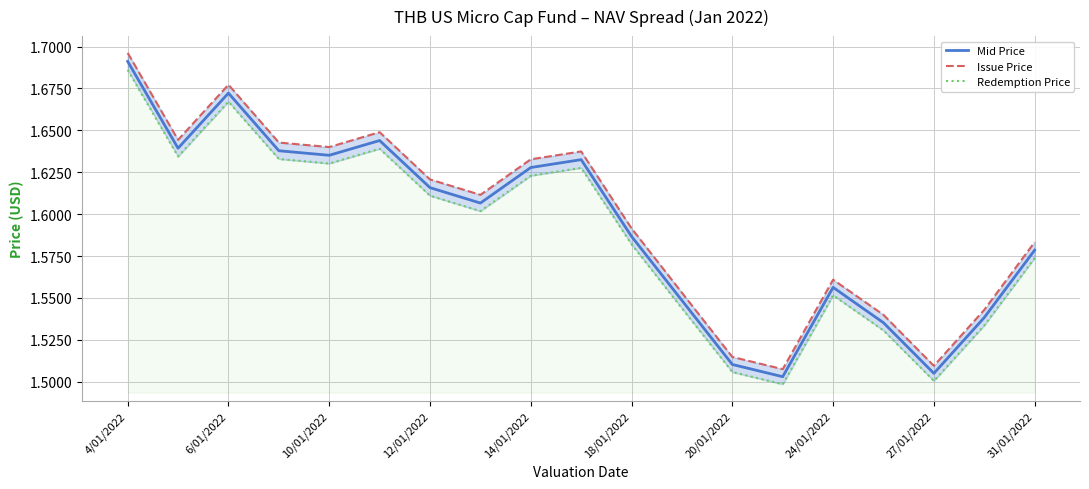

True or false: Issue Price and Mid Price cross at least once.

False